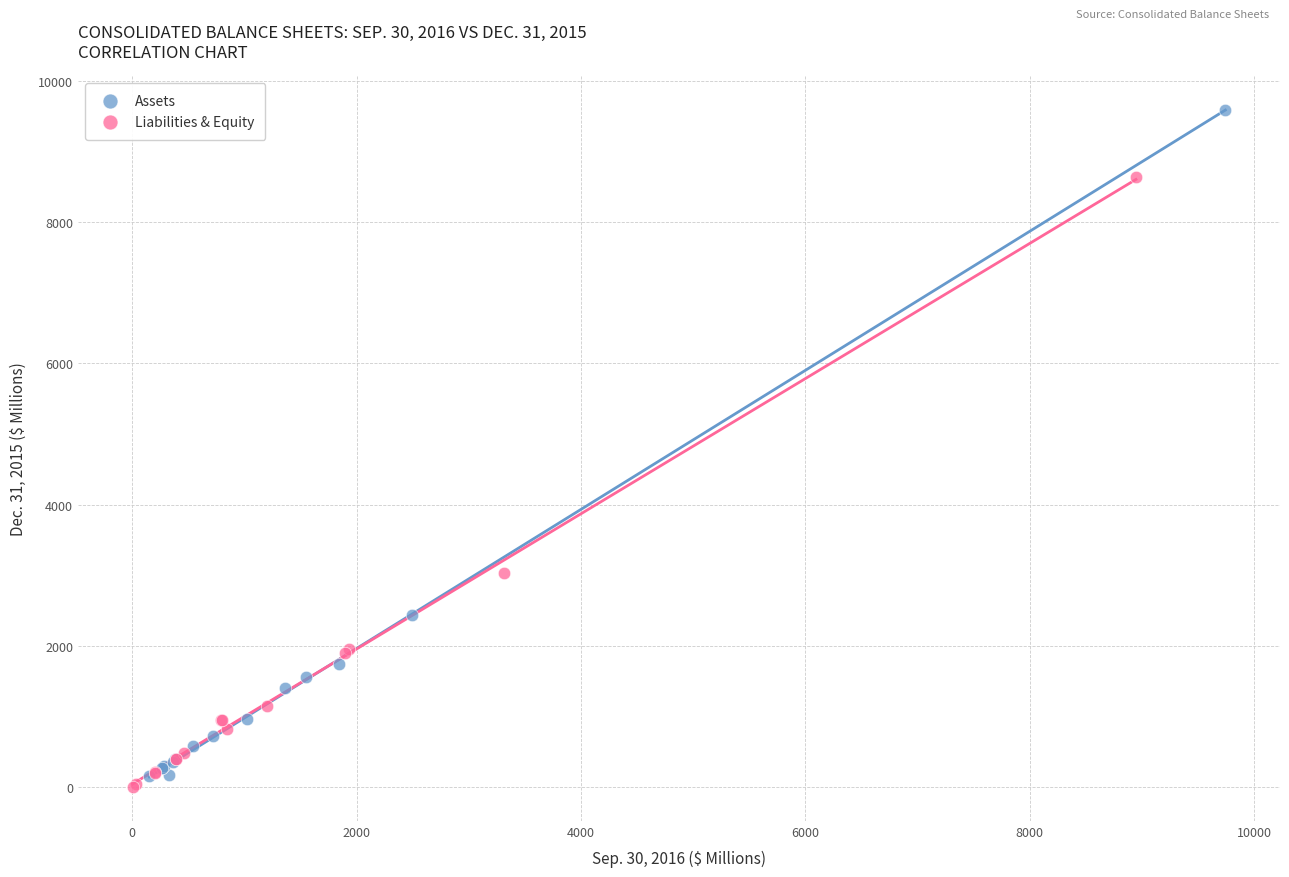

Which series reaches the maximum Y coordinate?

Assets